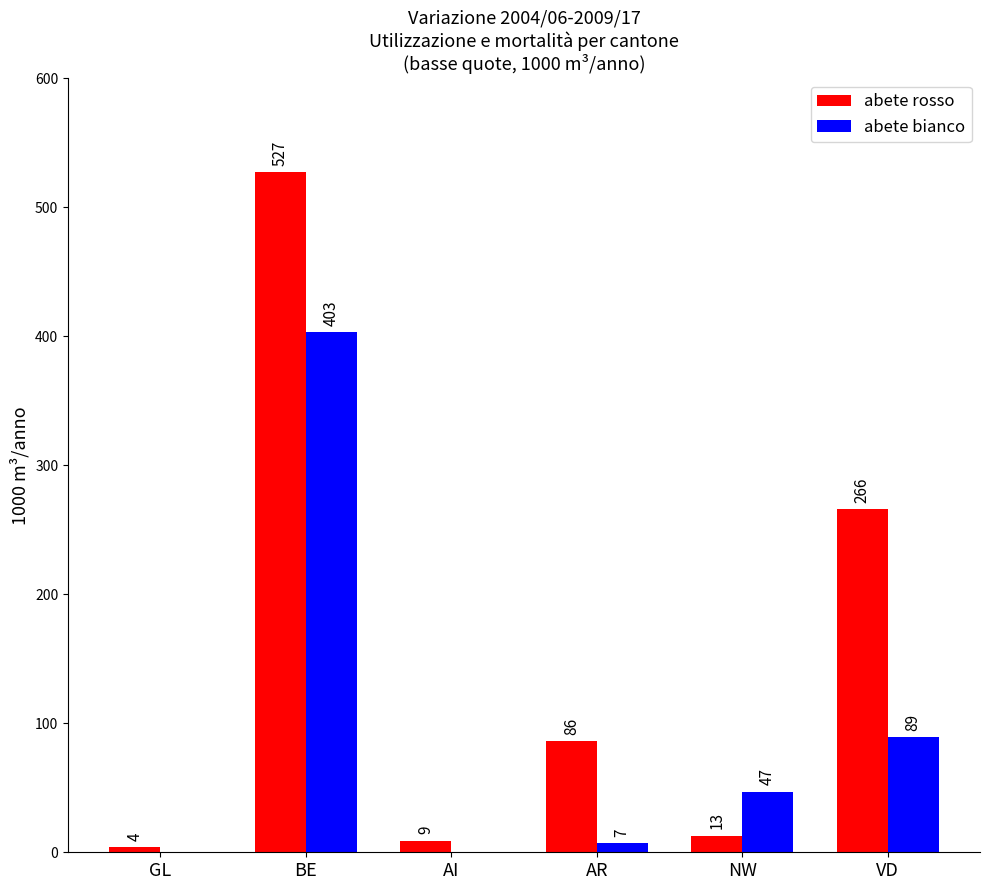

What is the average value of the abete rosso series?

151